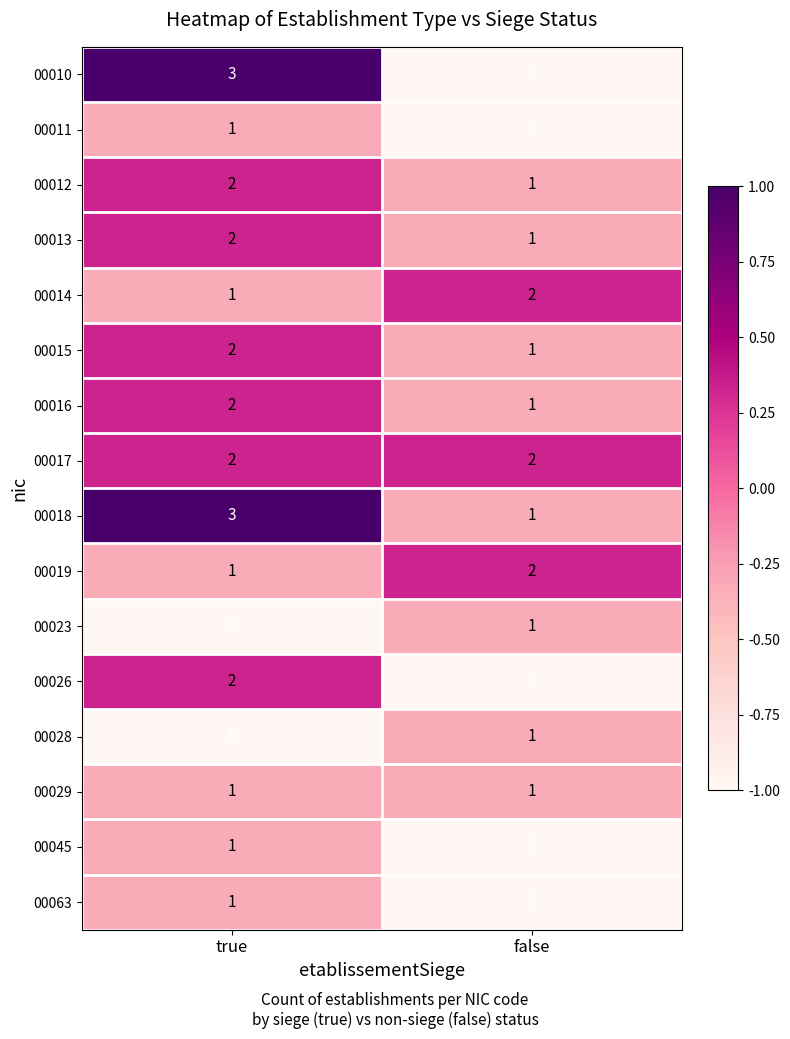

How many series are shown in this chart?

16